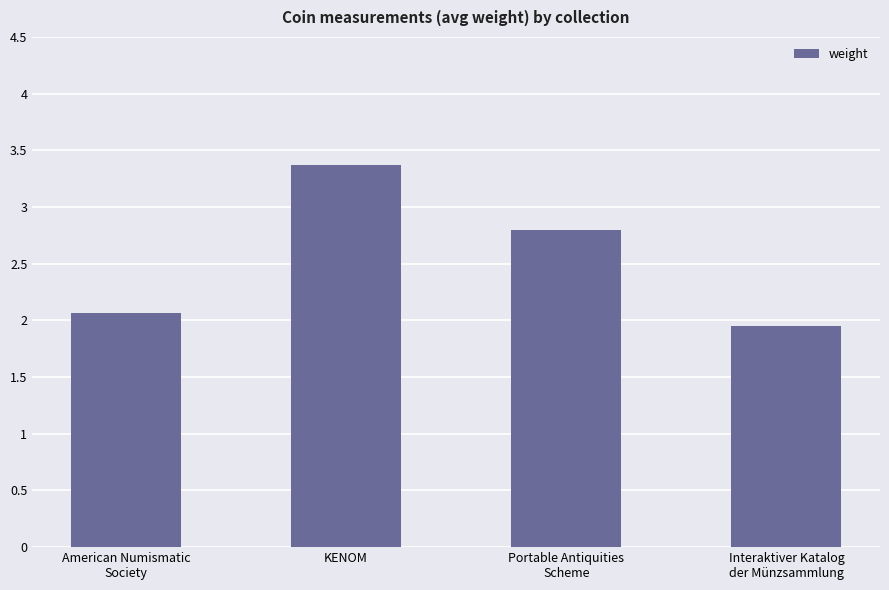

What is the greatest value displayed?

3.4